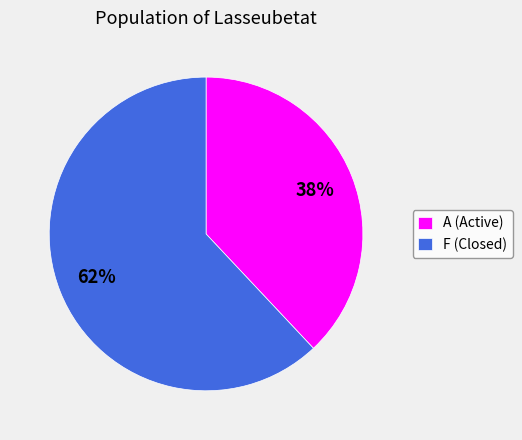

What percentage is the F (Closed) slice, to the nearest percent?

62%